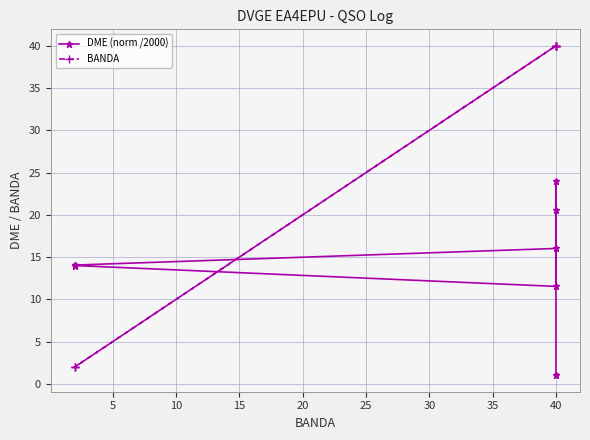

Reading left to right, transcribe all the data shown in this chart.

DME (norm /2000): 1.0	1.0	24.0	11.5	14.0	14.0	14.1	16.0	20.5
BANDA: 40.0	40.0	40.0	40.0	2.0	2.0	2.0	40.0	40.0